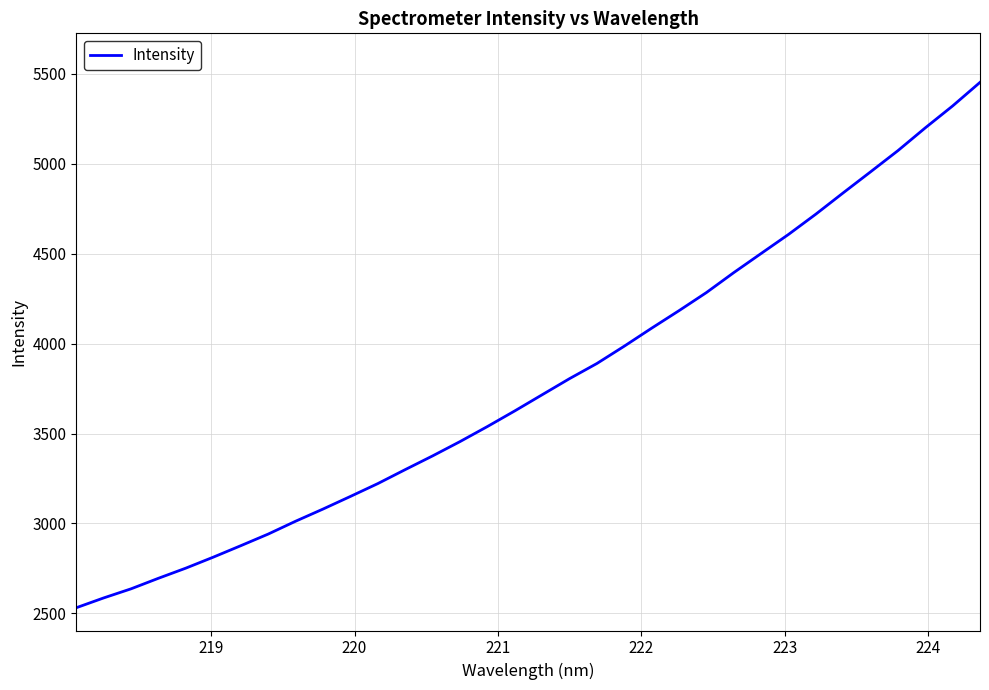

Is this an area chart (filled region under the line)?

No